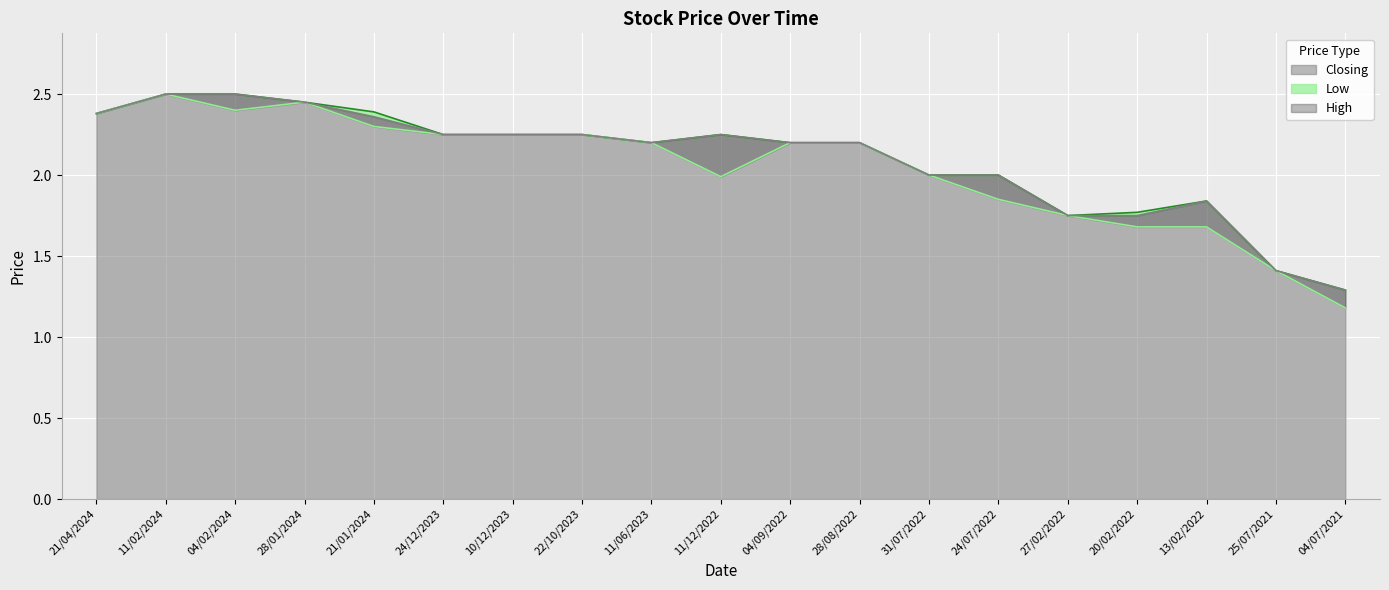

Where is the first local maximum for High?

11/12/2022